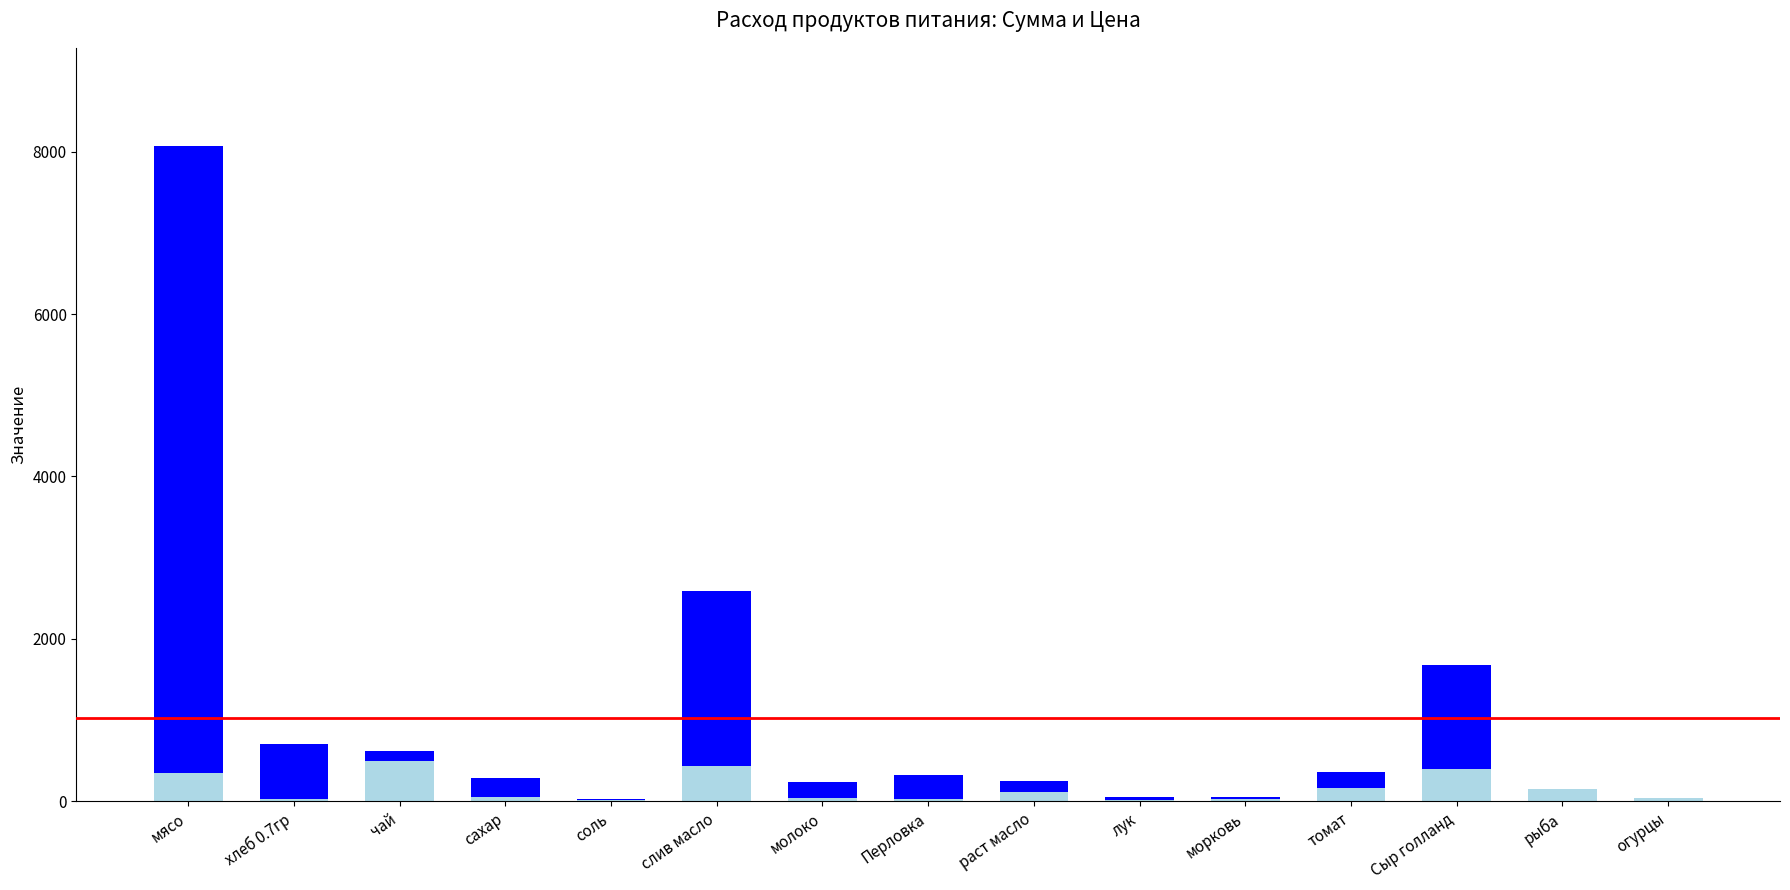

At which category is the sum across all series the highest?

мясо